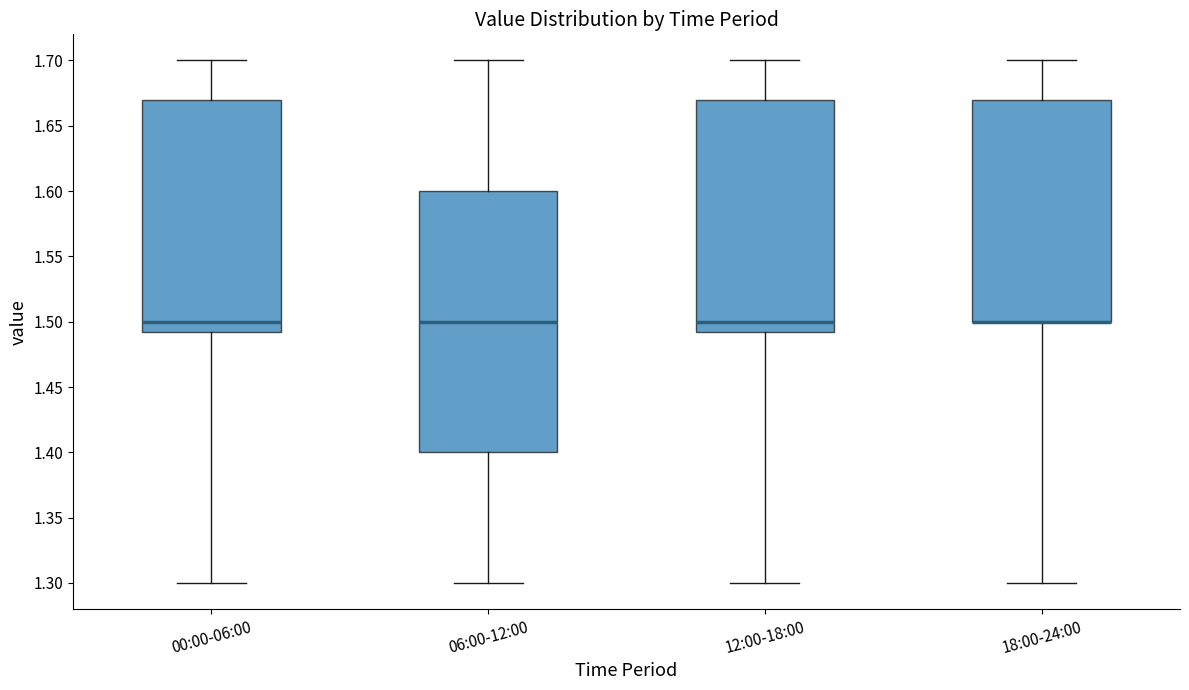

Which box is the tallest, from its lower edge to its upper edge?

06:00-12:00